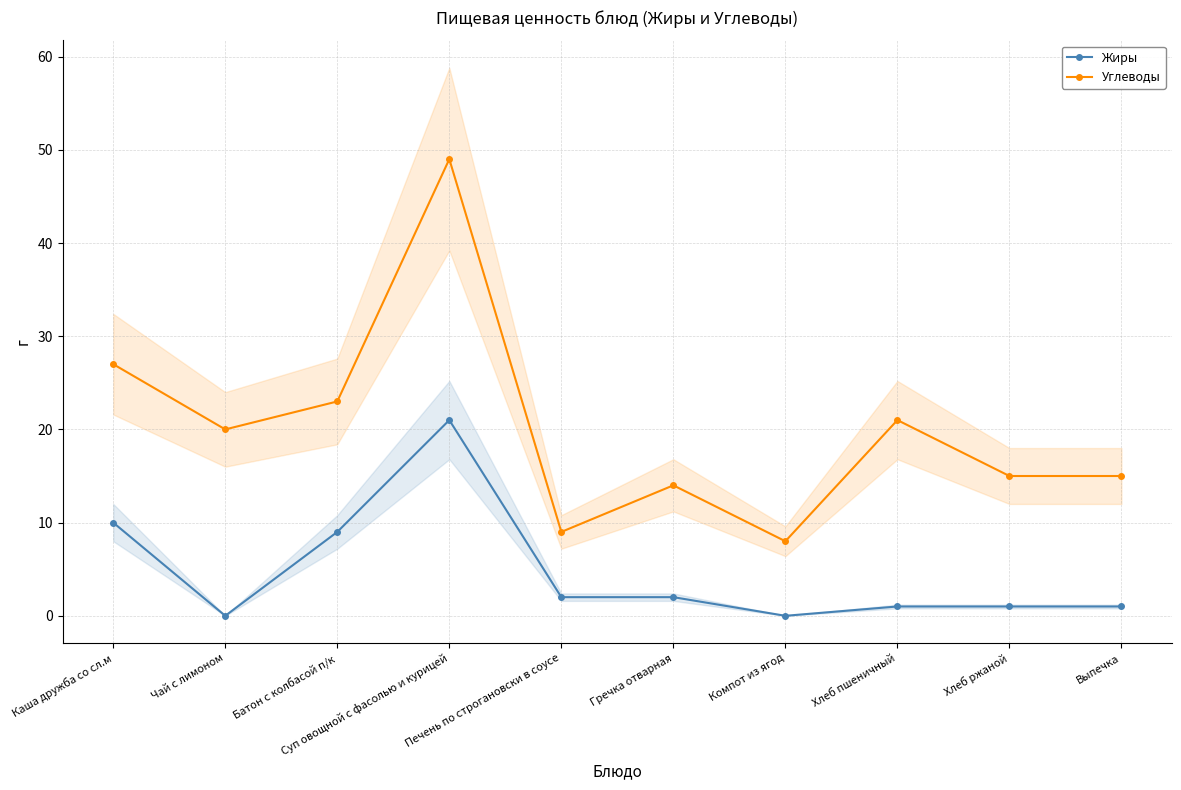

True or false: Углеводы and Жиры intersect in this chart.

False